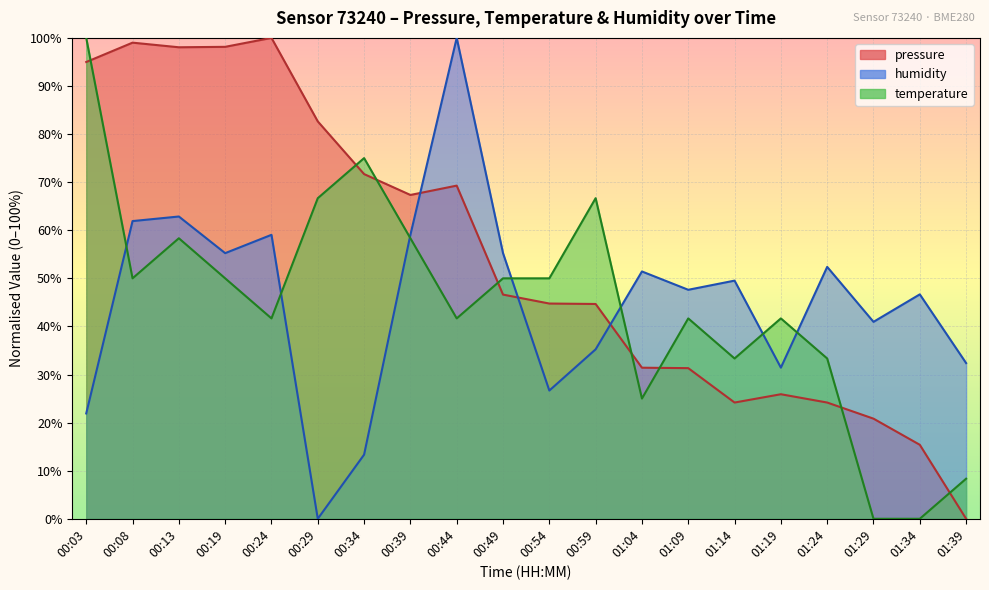

What is the spread (max minus min) of values at 00:24?

58.3